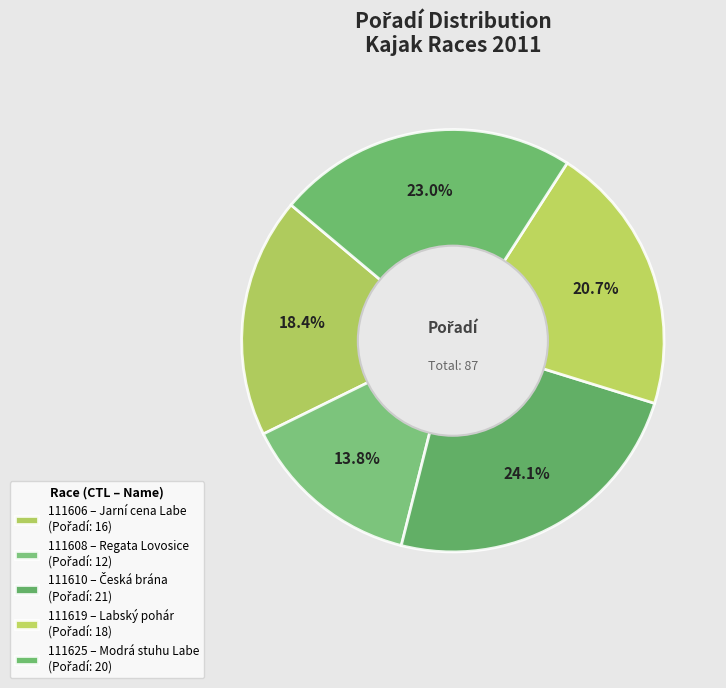

What is the change in value from 111606 to 111608?

-4